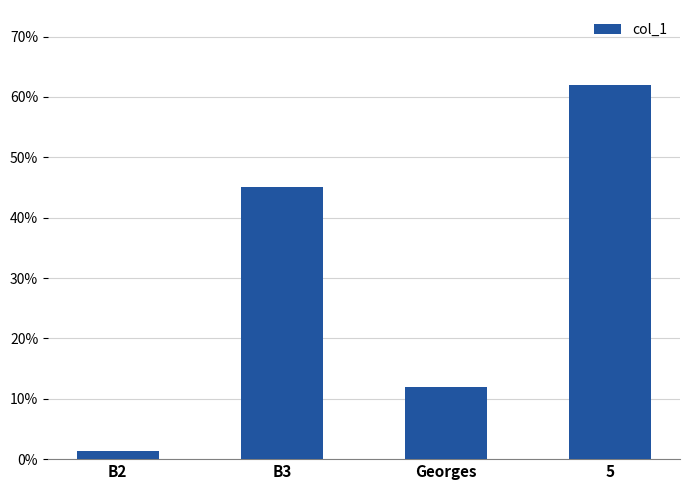

How many data points are less than 45?

2